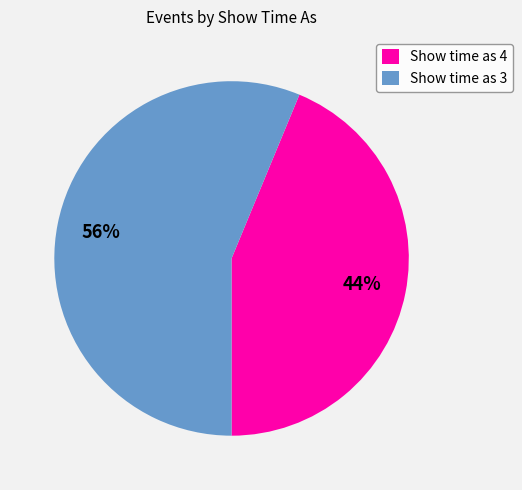

Count the number of slices in the pie.

2